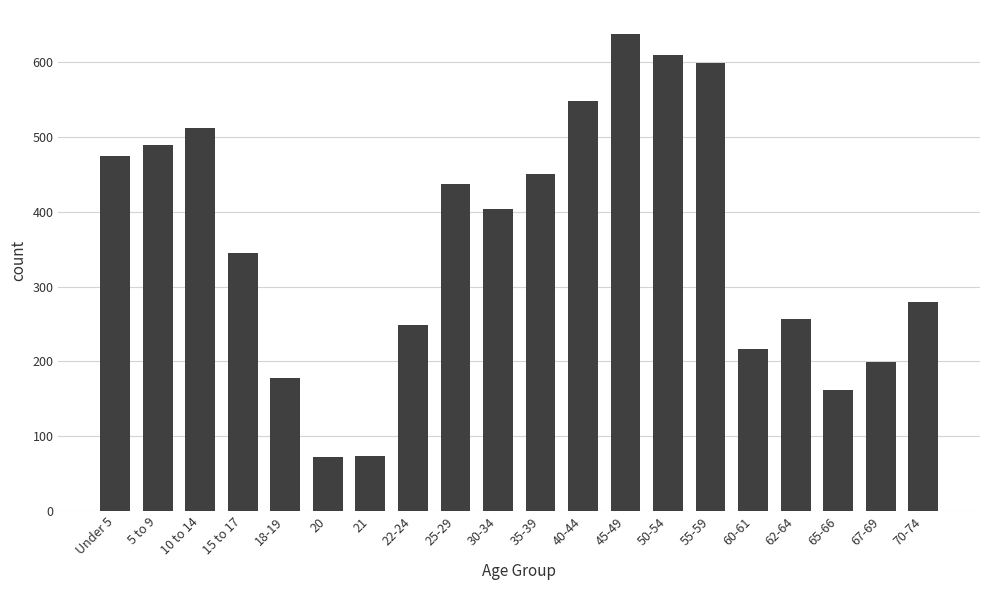

Approximately how many times larger is the value at 62-64 compared to 50-54?

0.4